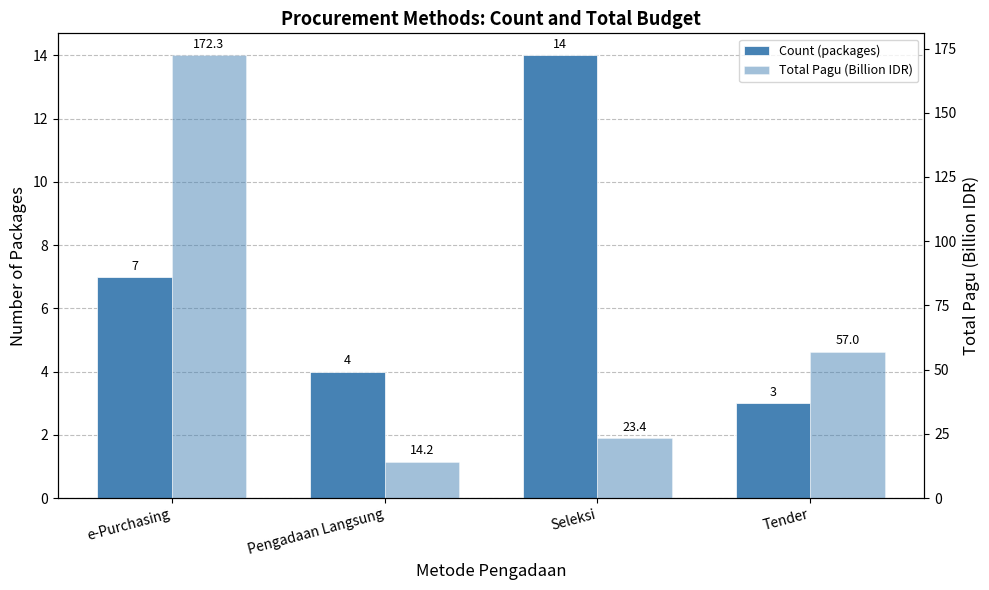

What are all the series names shown in the legend?

Count (packages), Total Pagu (Billion IDR)